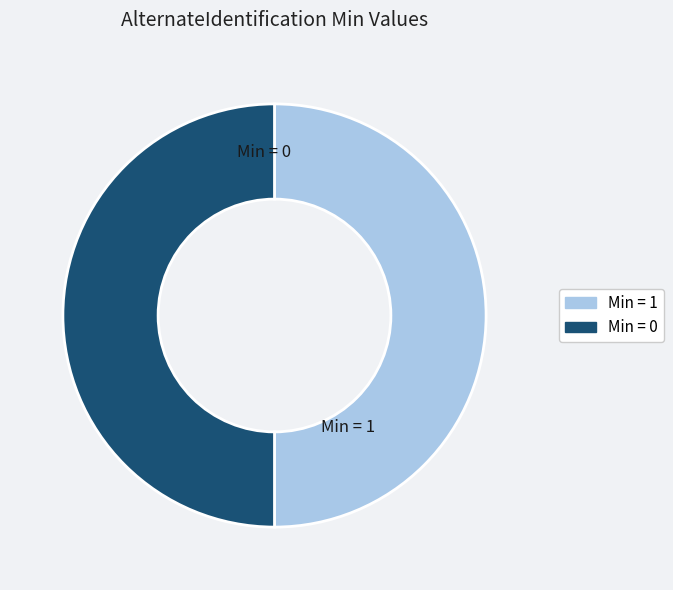

Count the number of slices in the pie.

2